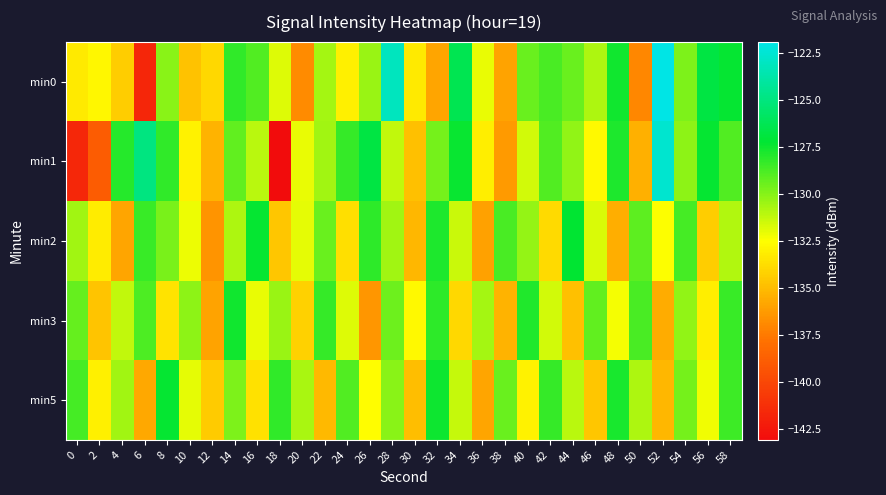

What is the total value across all series at 54?

-648.3